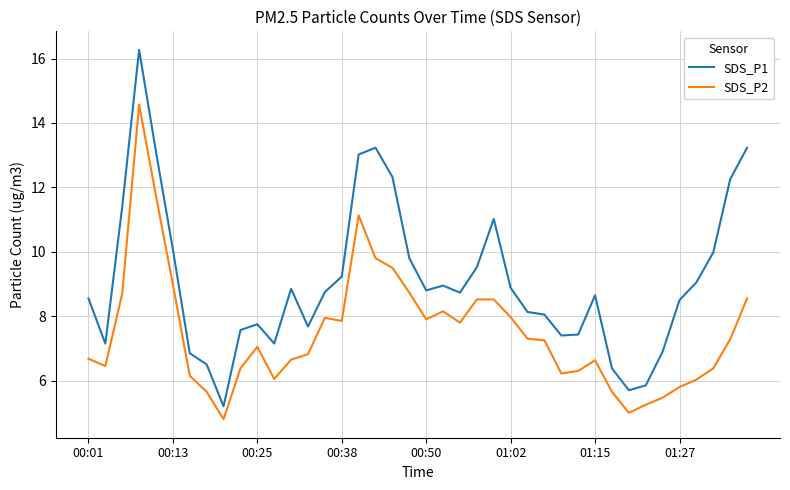

What is the highest value of the SDS_P1 series?

16.3